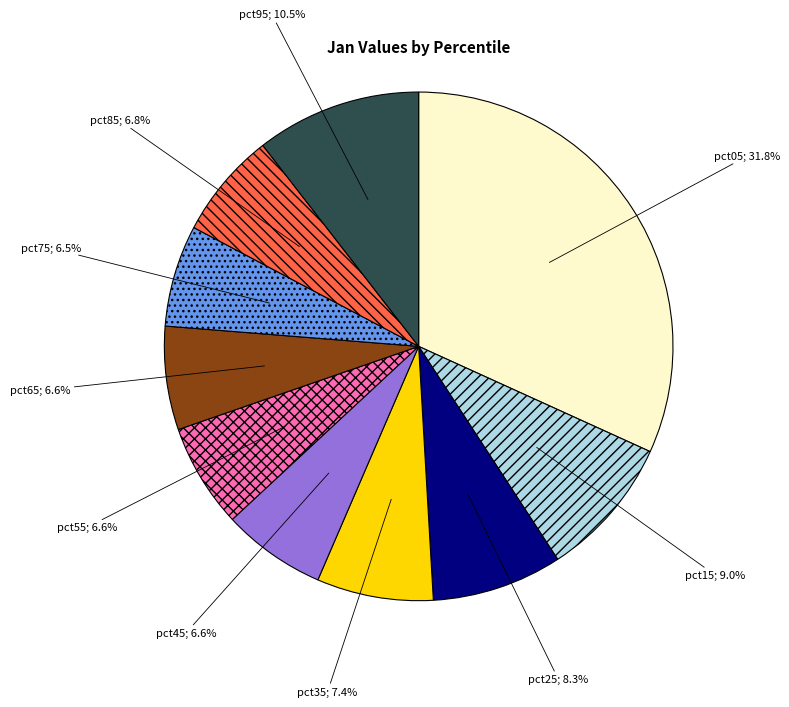

How many slices are in this pie chart?

10